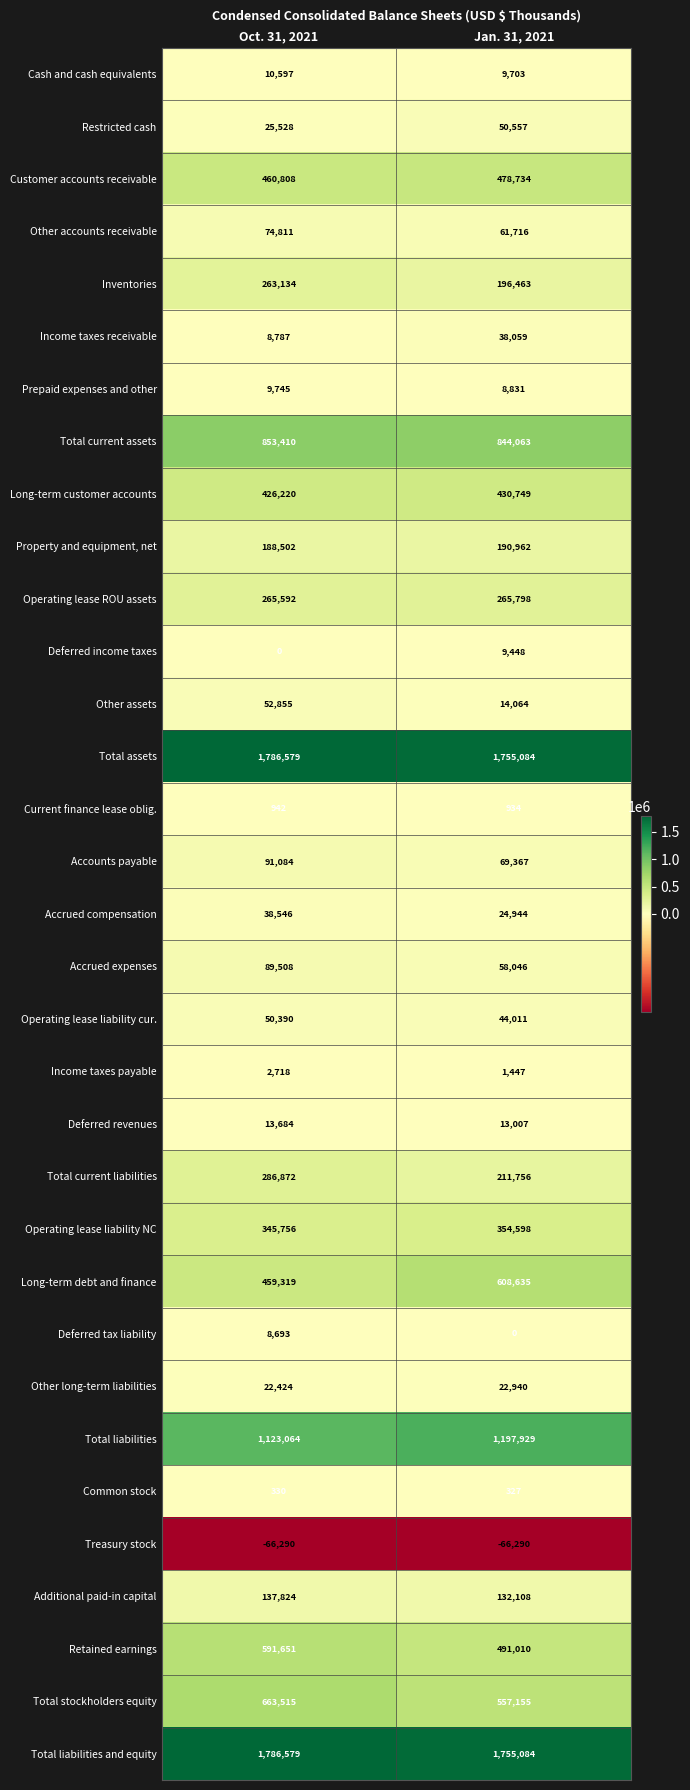

Rank the categories by Operating lease ROU assets value from highest to lowest.

Jan. 31, 2021, Oct. 31, 2021